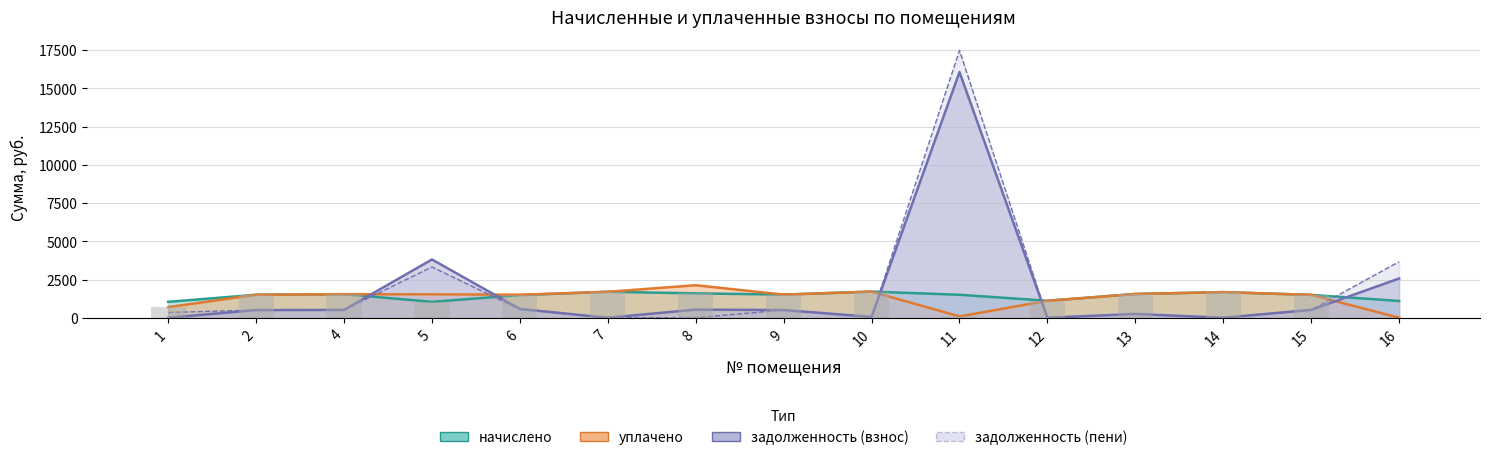

Which series changed the most between 6 and 12?

задолженность (взнос)